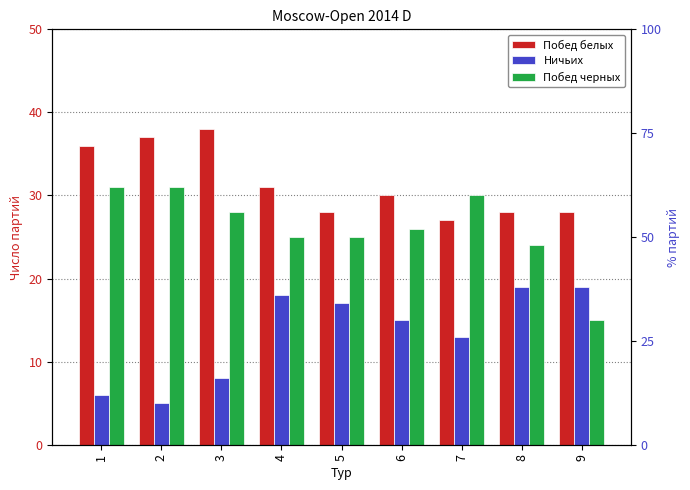

Reading left to right, transcribe all the data shown in this chart.

Побед белых: 1=36	2=37	3=38	4=31	5=28	6=30	7=27	8=28	9=28
Ничьих: 1=6	2=5	3=8	4=18	5=17	6=15	7=13	8=19	9=19
Побед черных: 1=31	2=31	3=28	4=25	5=25	6=26	7=30	8=24	9=15